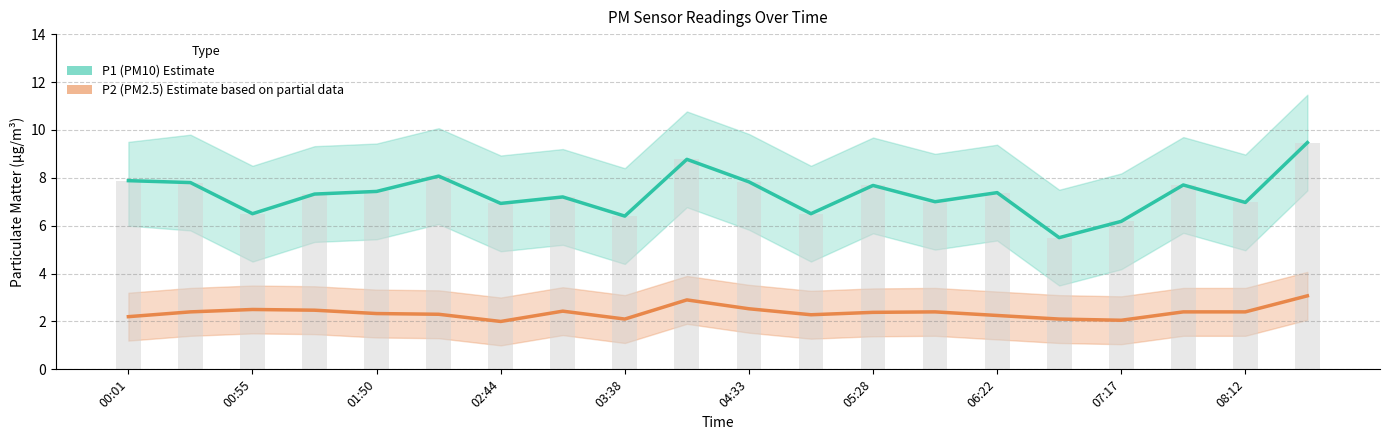

What is the difference between the maximum and minimum values in the P2 (PM2.5) Estimate based on partial data series?

1.1